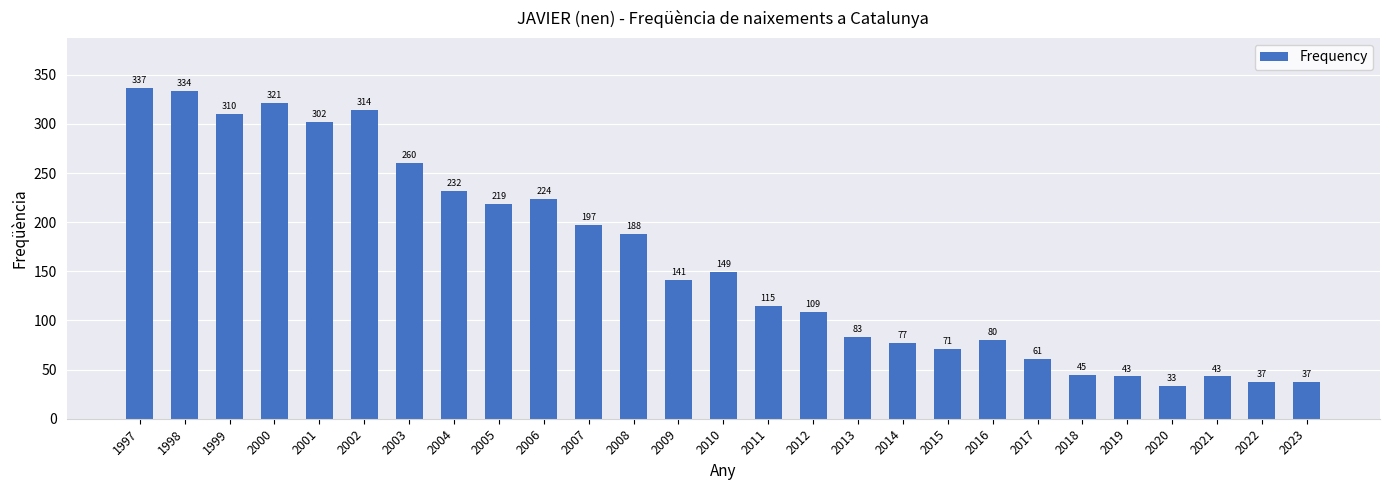

At which category does the chart reach its peak across all series?

1997